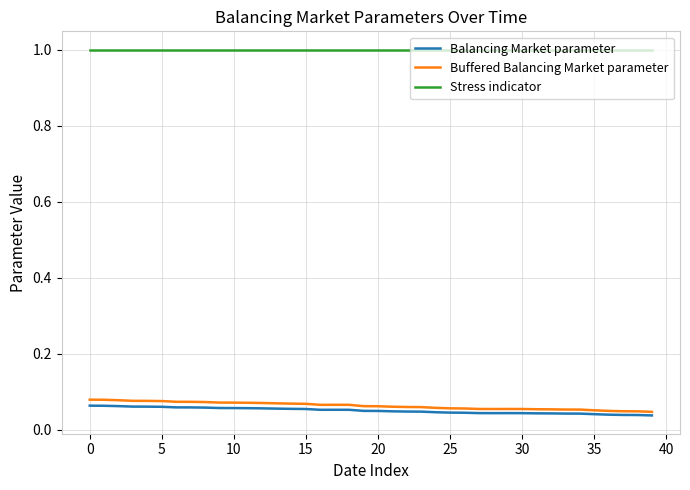

Which series has the widest spread of values?

Buffered Balancing Market parameter